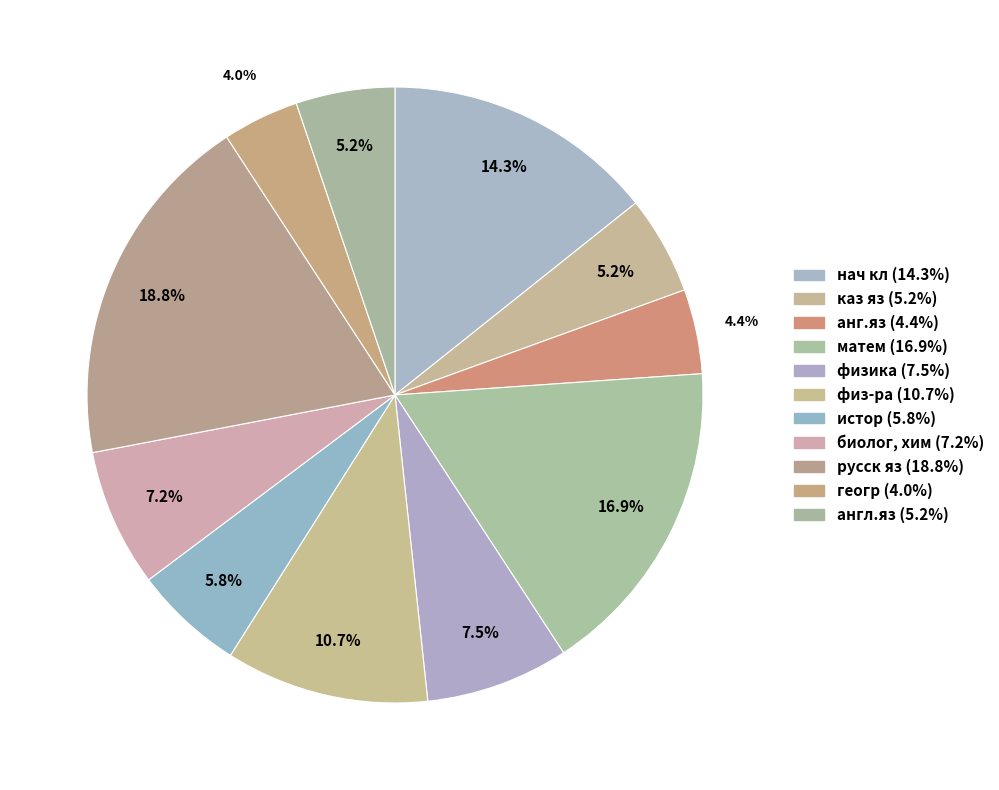

Count the number of slices in the pie.

11